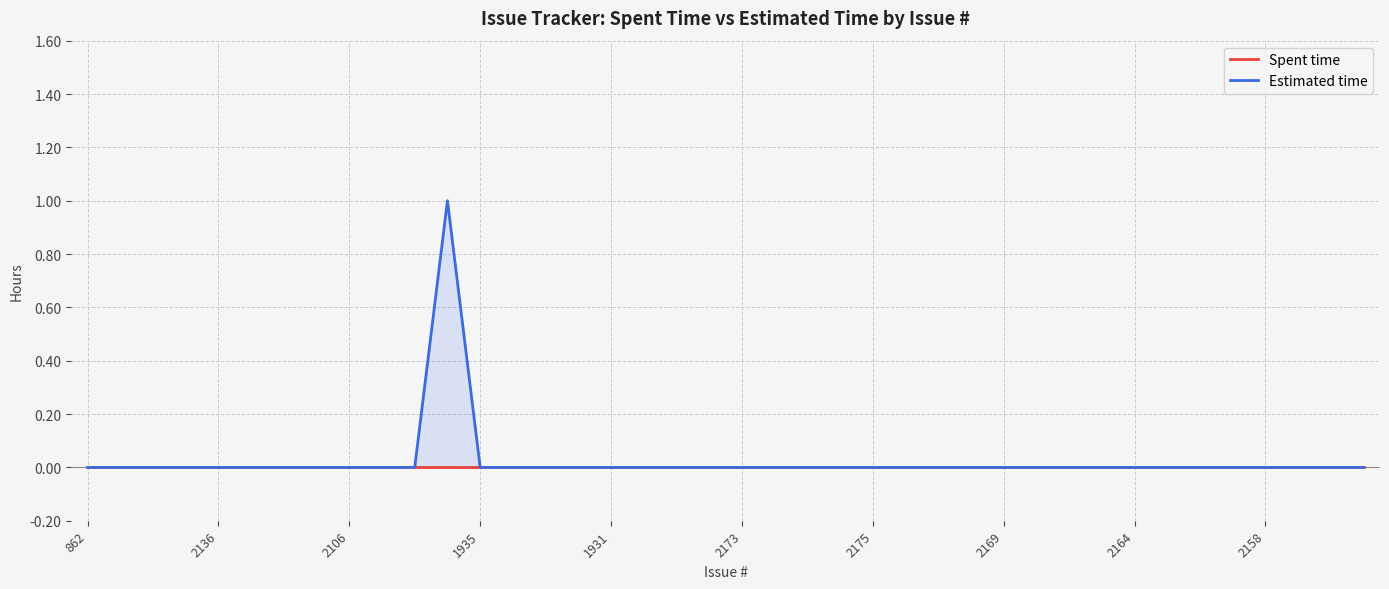

Rank the series by their maximum value, from highest to lowest.

Estimated time, Spent time